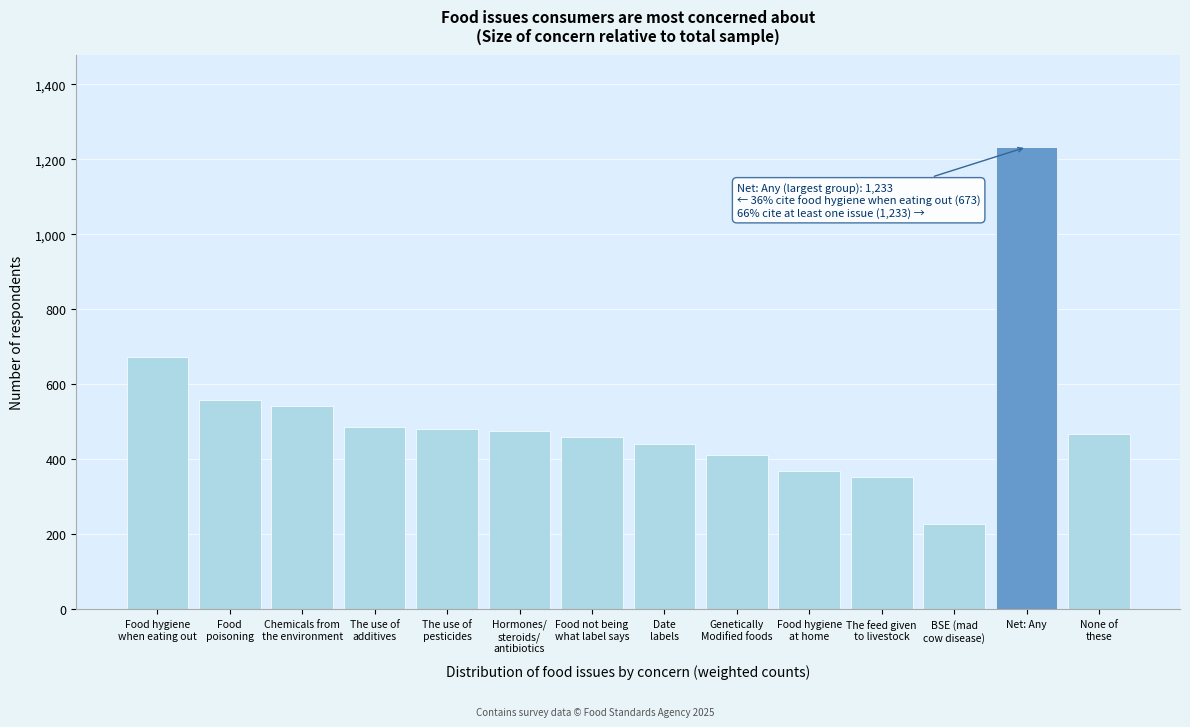

What is the sum of all values?

7177